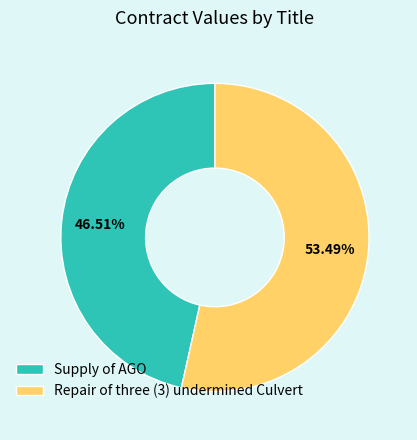

Which slice represents more than half of the pie?

Repair of three (3) undermined Culvert